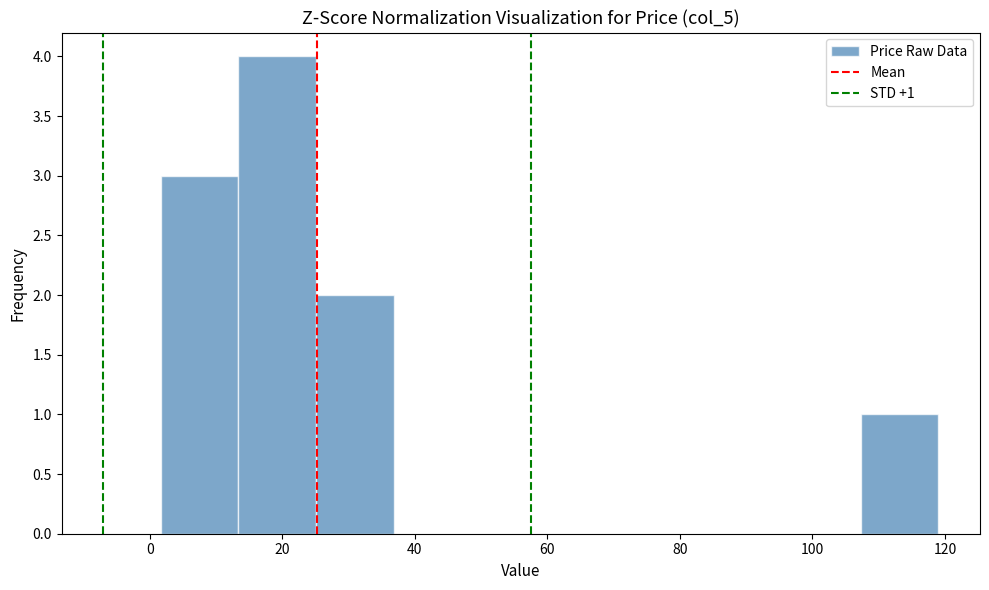

Over which range of the x-axis is the bar tallest?

14 to 26